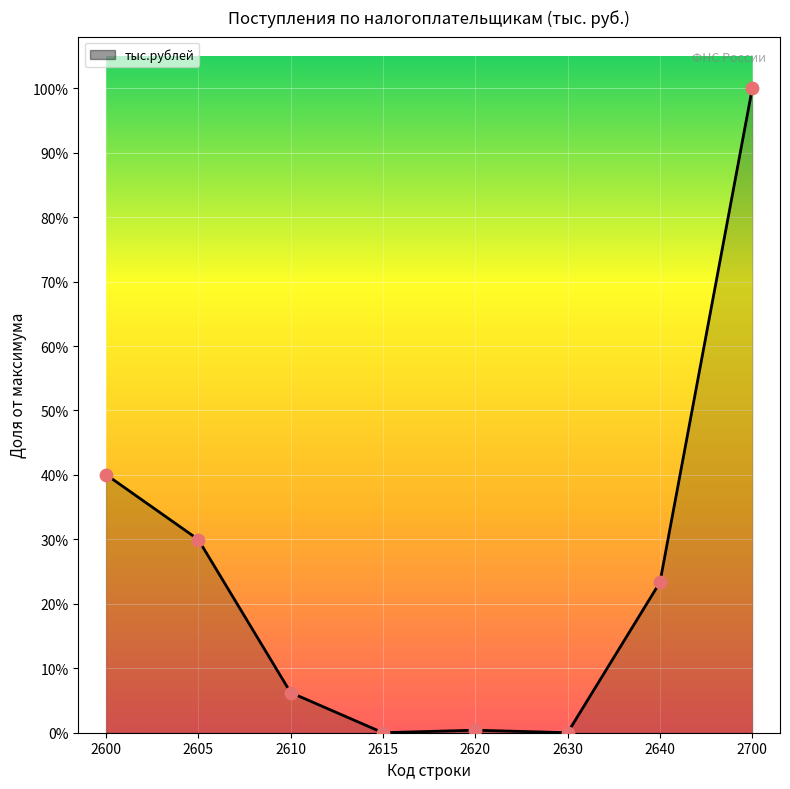

At how many categories does at least one series exceed 14253?

6